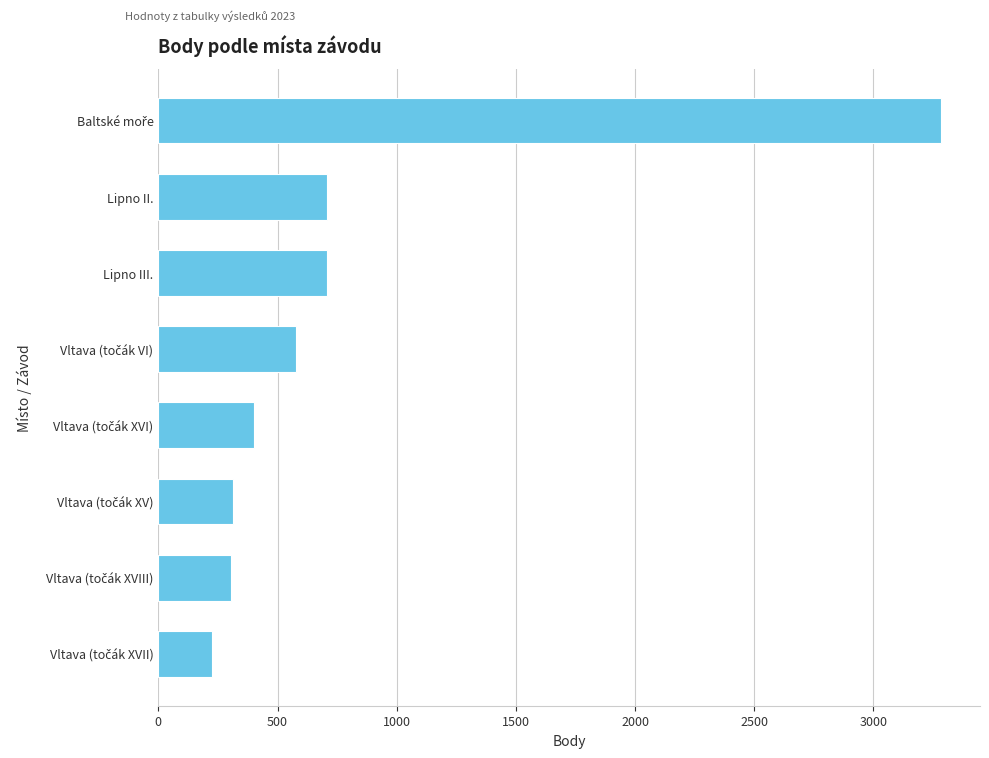

What is the average value?

815